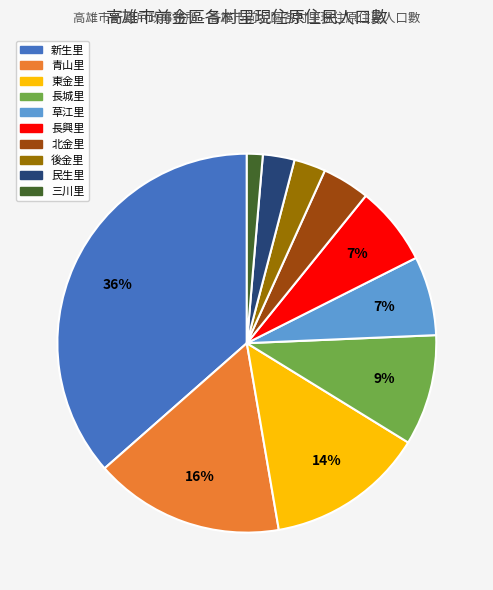

Is 東金里 the majority of the pie?

No